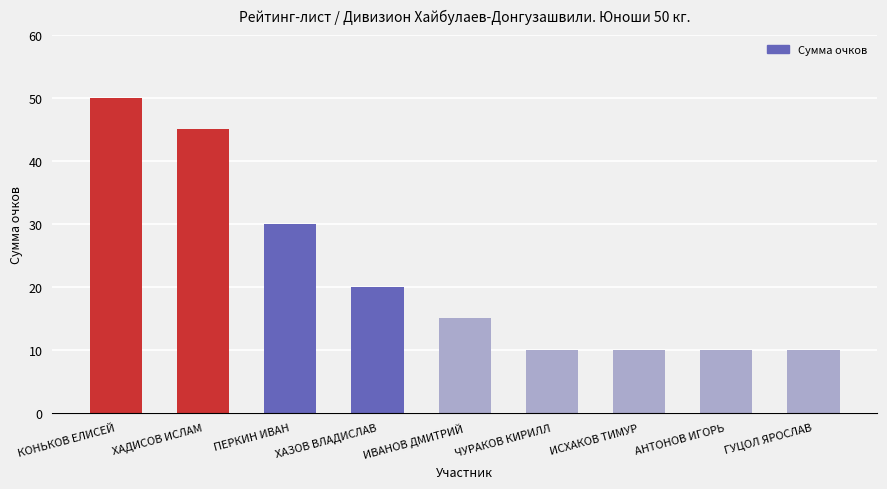

What is the difference between the values at ИВАНОВ ДМИТРИЙ and ХАЗОВ ВЛАДИСЛАВ?

5